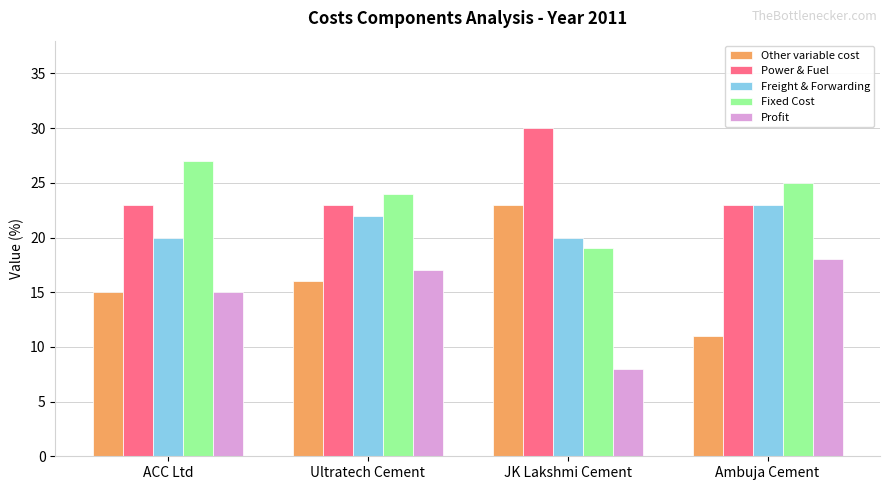

At which category is the sum across all series the highest?

Ultratech Cement